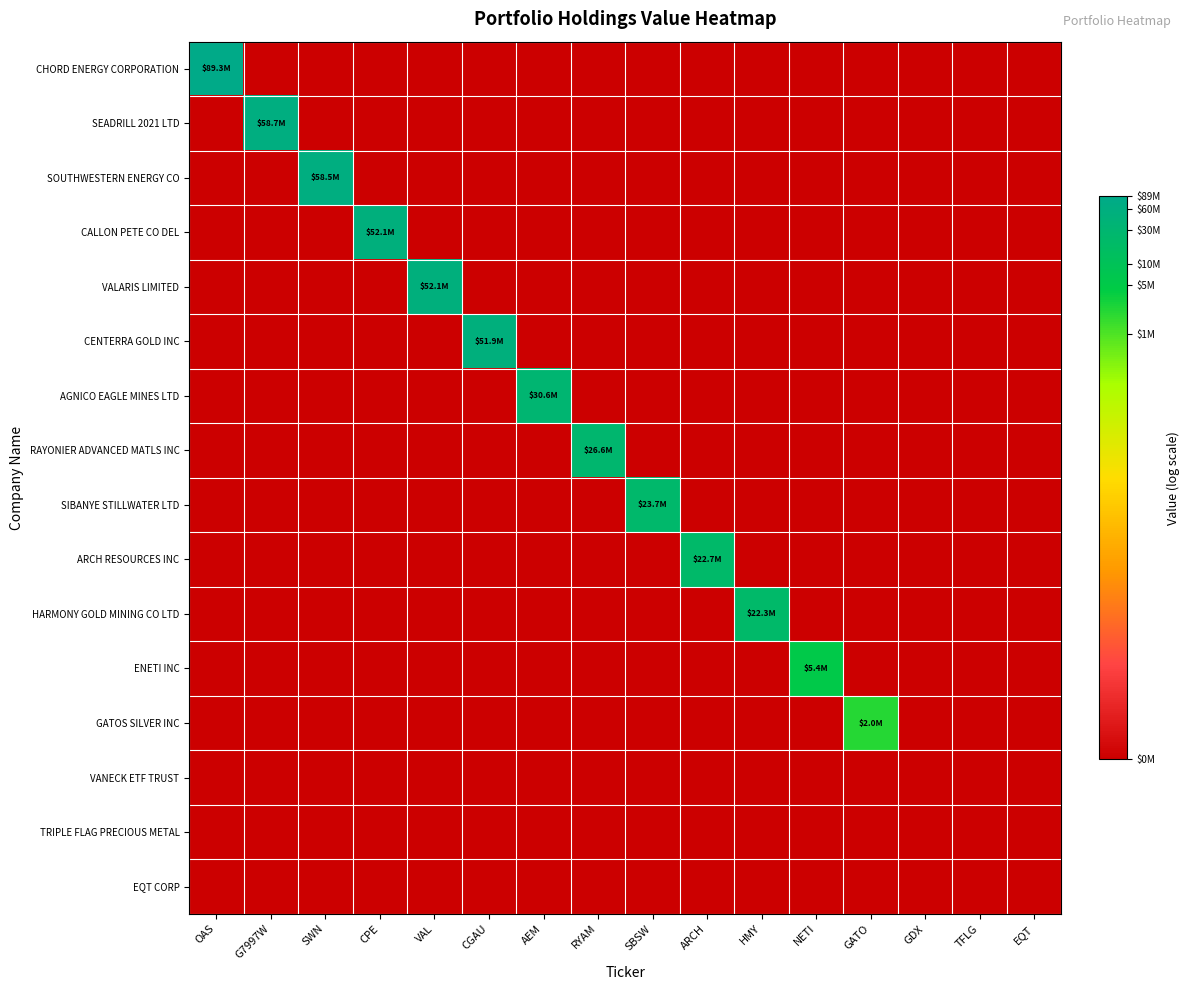

Which series has the largest range (max minus min)?

CHORD ENERGY CORPORATION